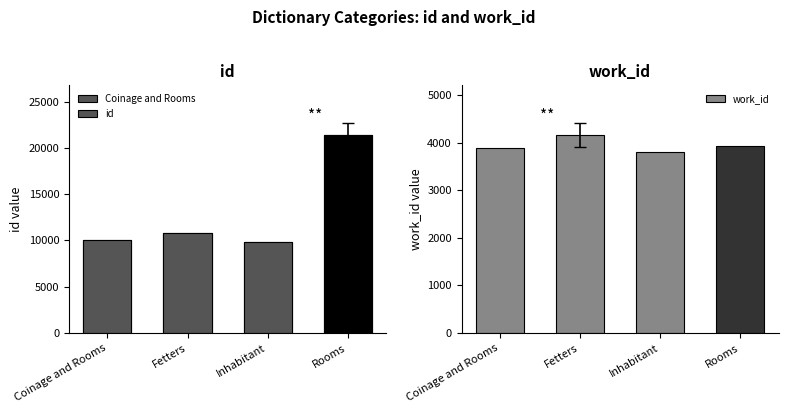

What is the sum of all id values?

52134